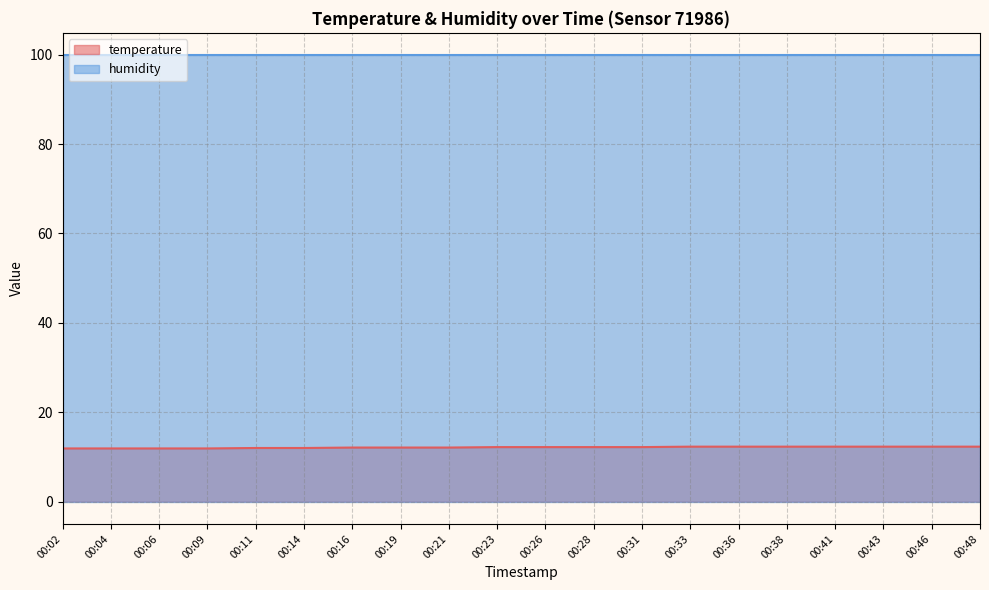

How many values are below 12?

4